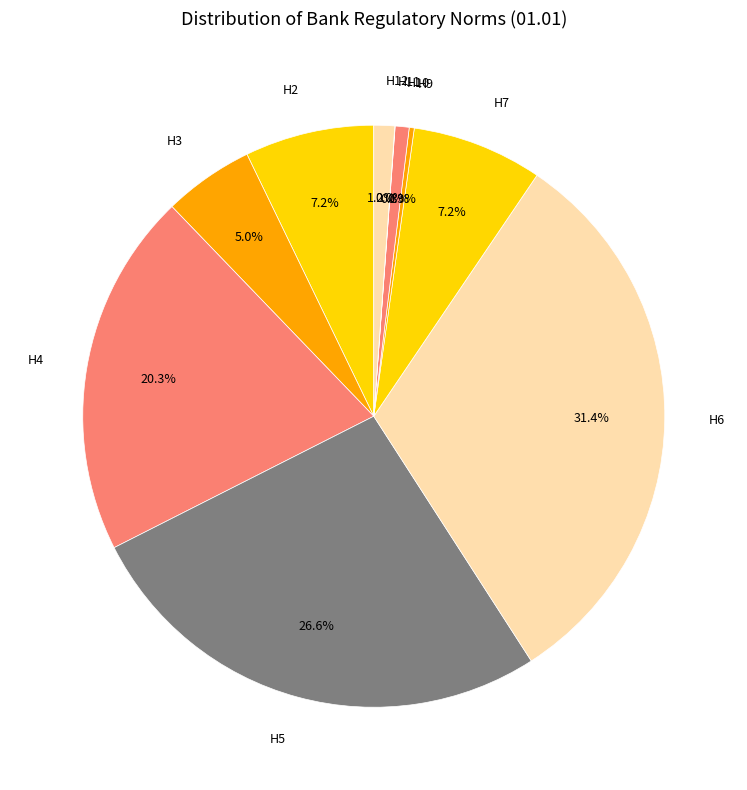

Approximately how many times larger is the value at Н5 compared to Н7?

3.7